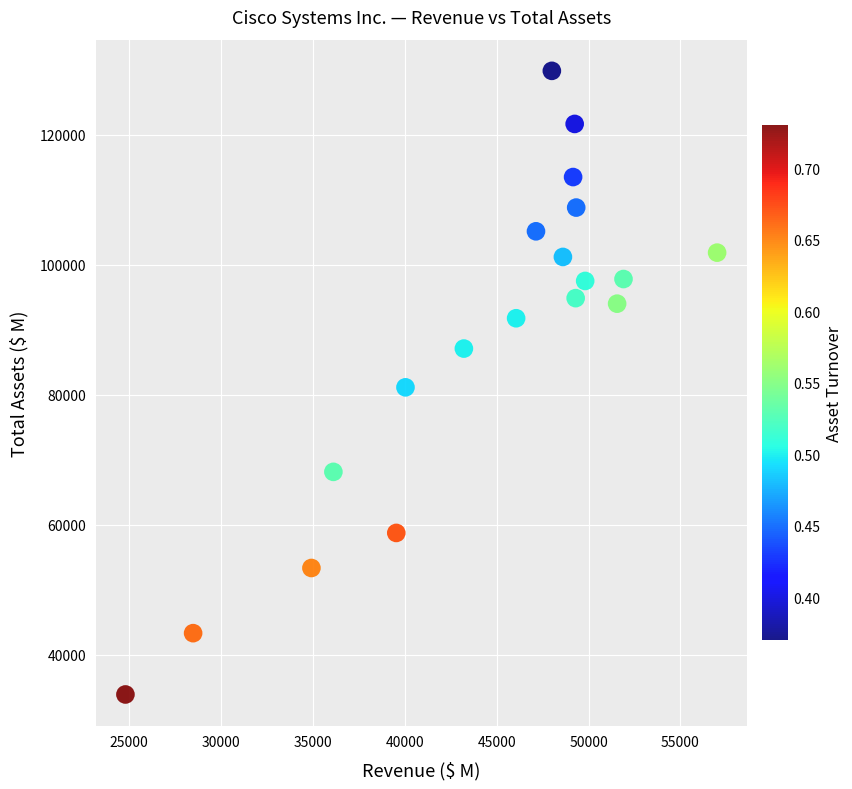

What is the range of X values (max minus min)?

32197